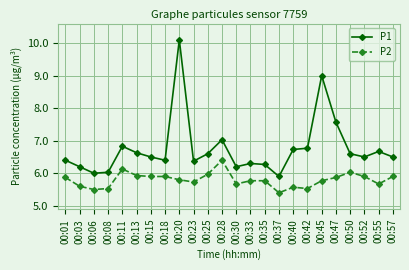

Does the chart have visible grid lines?

Yes